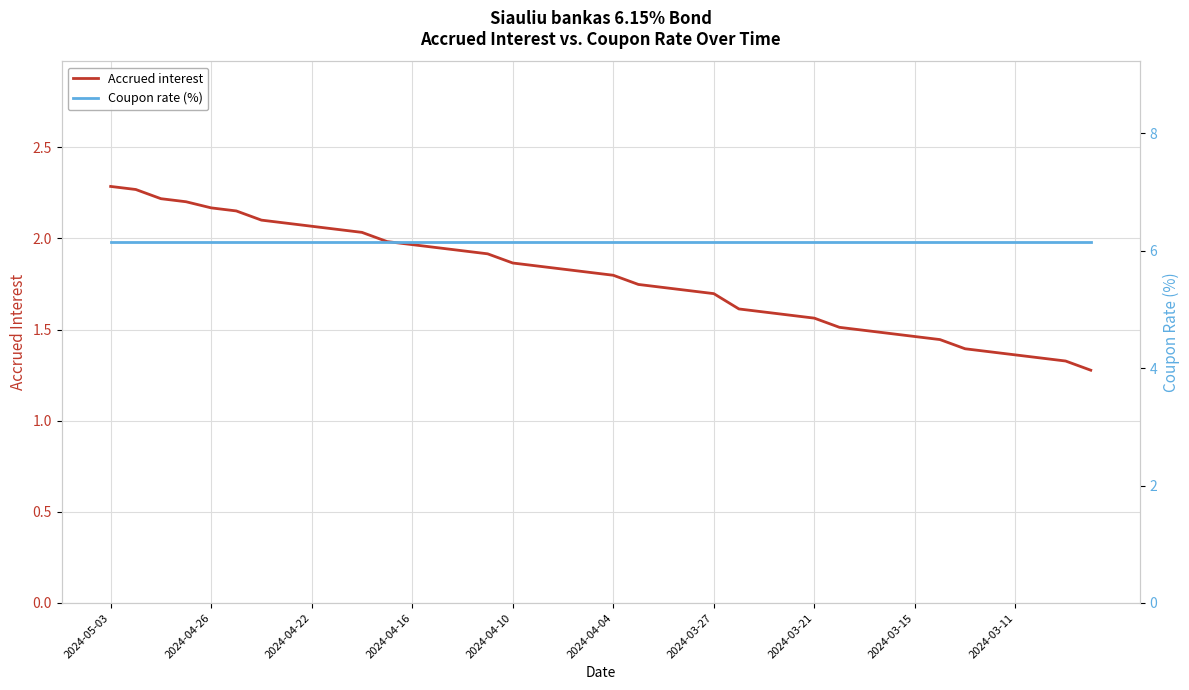

True or false: Accrued interest and Coupon rate (%) intersect in this chart.

False